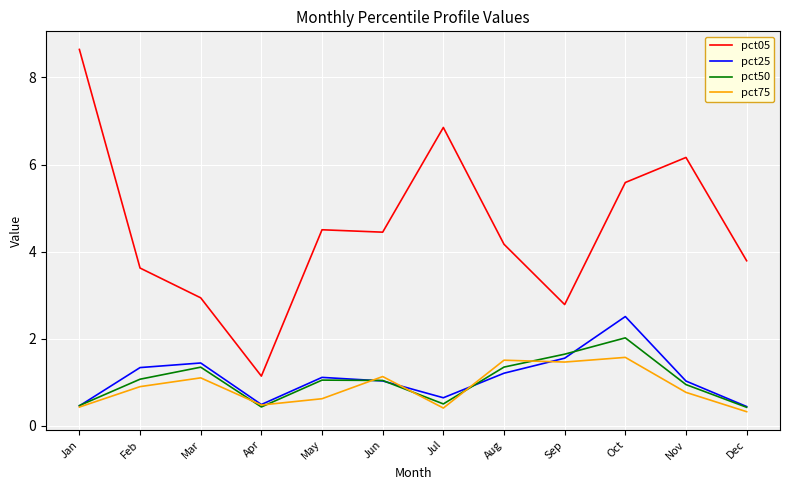

True or false: pct75 and pct05 cross at least once.

False